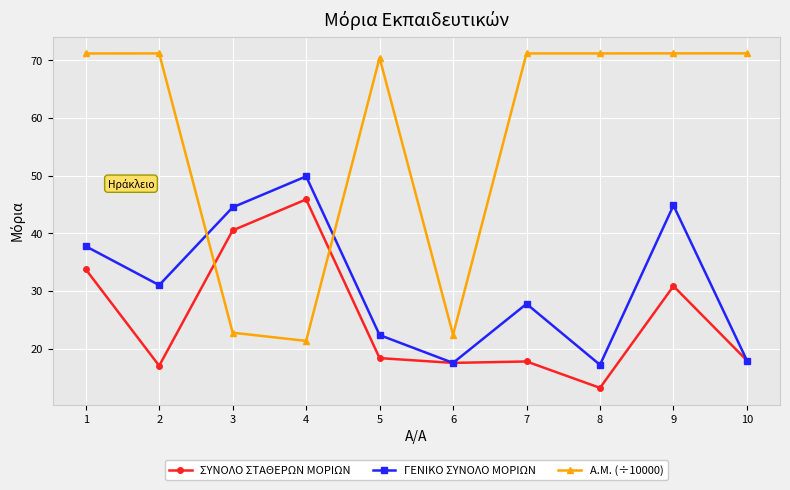

What is the sum of the ΣΥΝΟΛΟ ΣΤΑΘΕΡΩΝ ΜΟΡΙΩΝ values at 8 and 6?

30.7